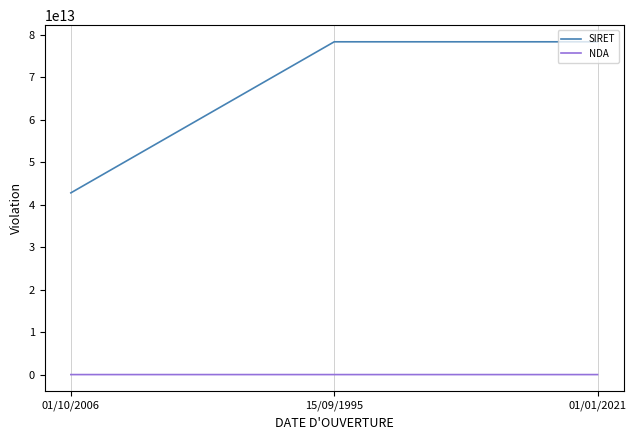

Which category has the lowest value in the SIRET series?

01/10/2006